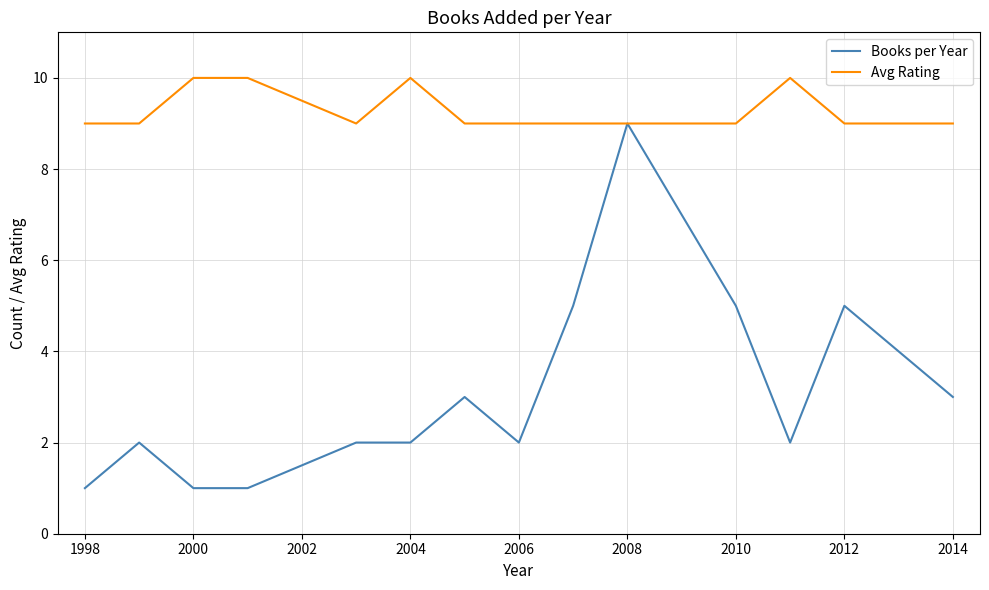

List the series in order of their overall mean, highest first.

Avg Rating, Books per Year